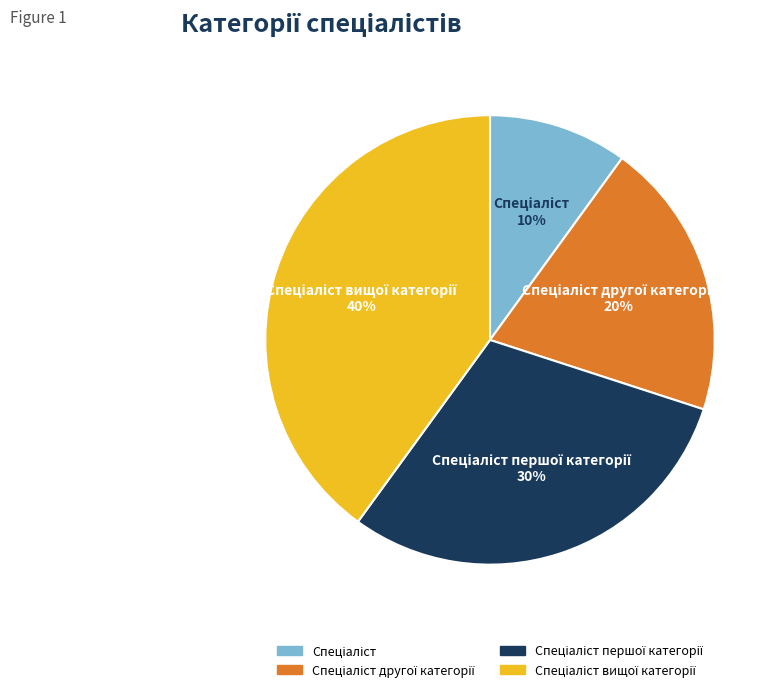

To the nearest percent, what is the difference between the largest and smallest slice percentages?

30%